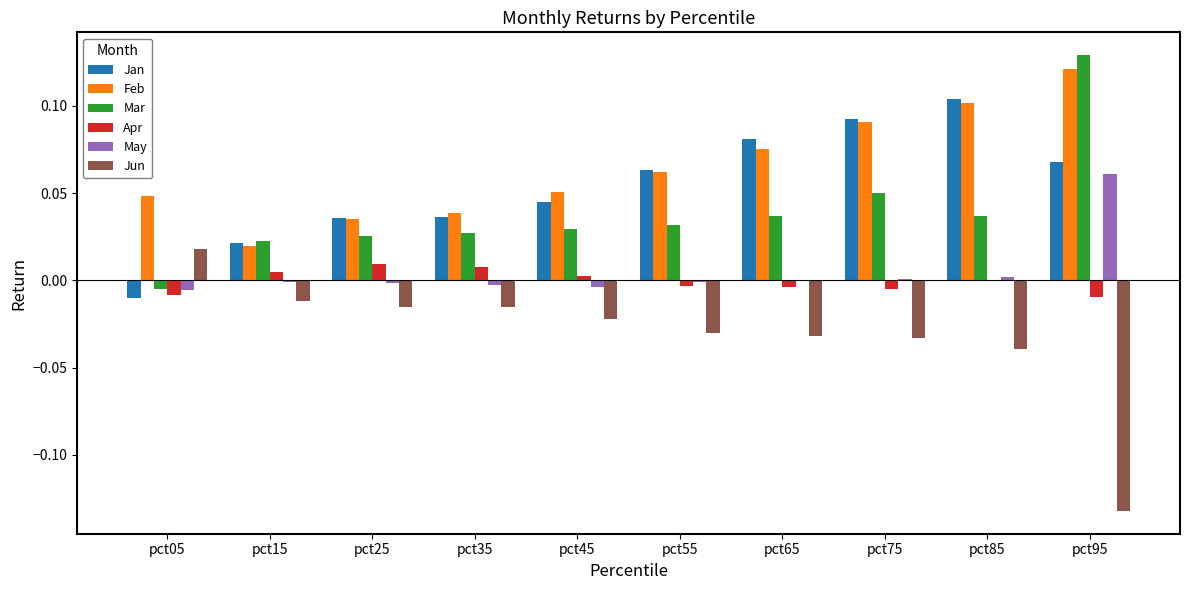

At which category does the chart reach its peak across all series?

pct95